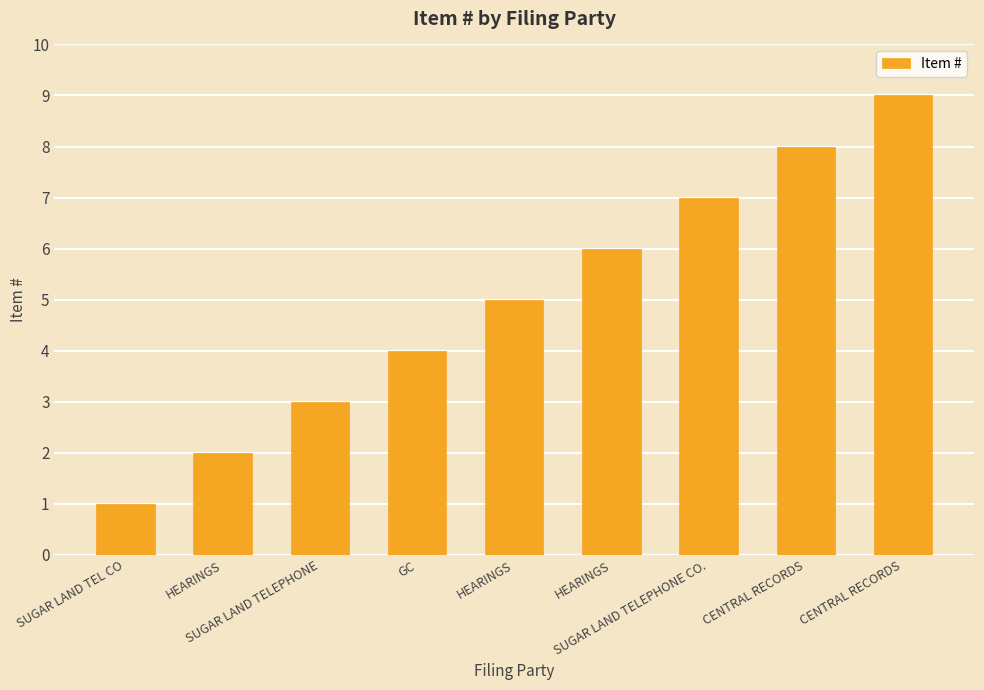

What is the value of the 6th bar from the left?

2